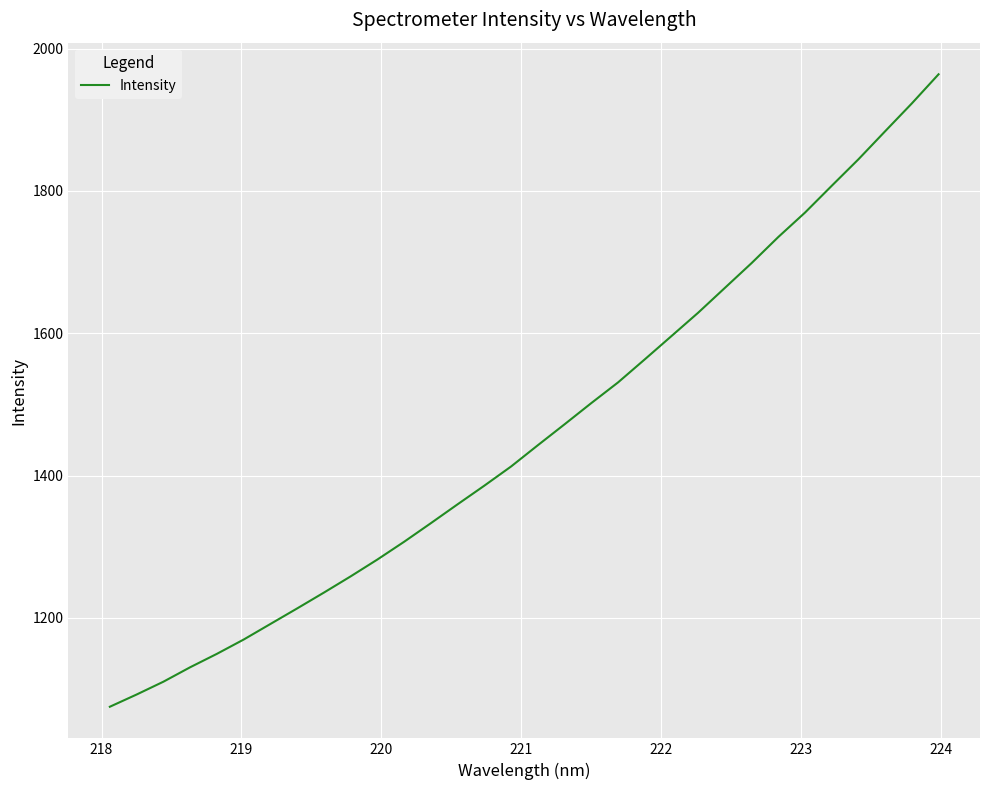

What is the difference between the maximum and minimum values?

888.7